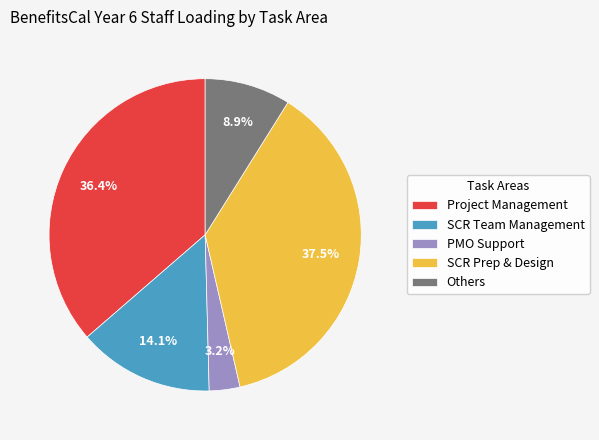

What percentage is the SCR Team Management slice, to the nearest percent?

14%